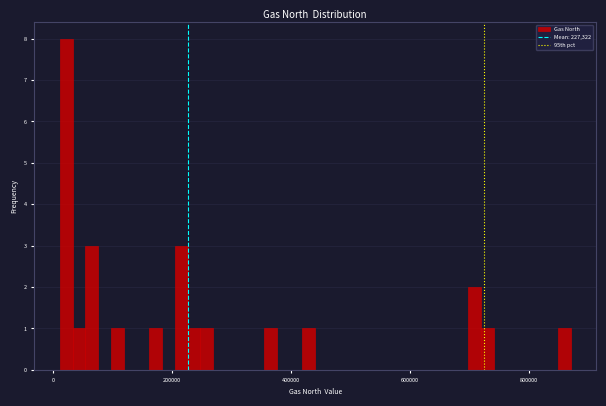

Around what value on the x-axis is the tallest bar? Give the approximate position of its centre, as read against the axis.

20000